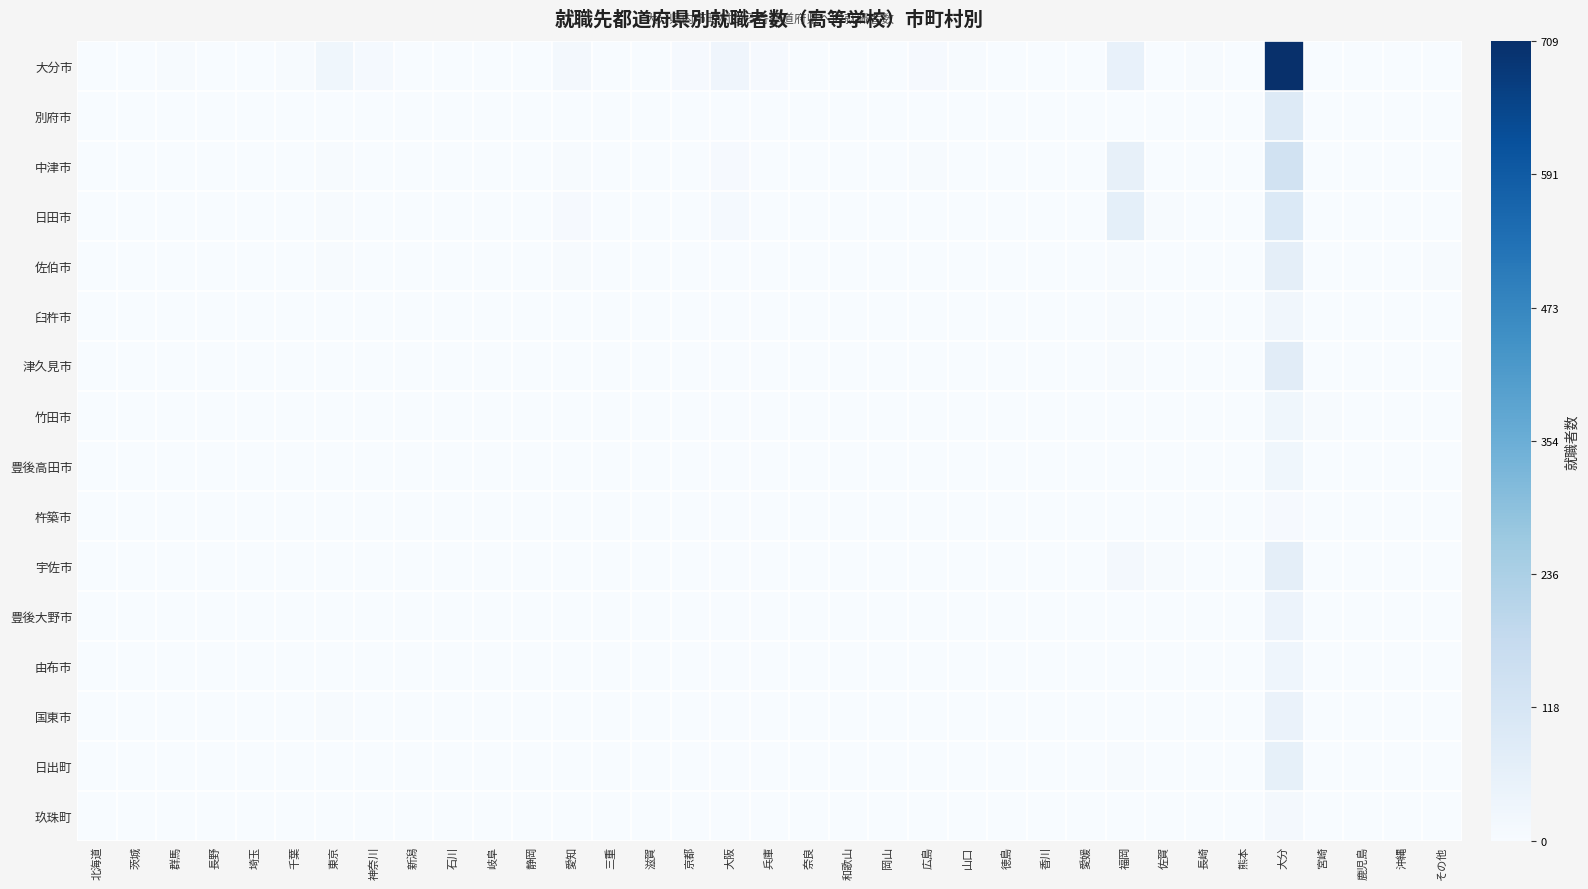

Rank the series by their maximum value, from lowest to highest.

杵築市, 玖珠町, 臼杵市, 竹田市, 豊後高田市, 由布市, 豊後大野市, 国東市, 日出町, 佐伯市, 宇佐市, 津久見市, 別府市, 日田市, 中津市, 大分市